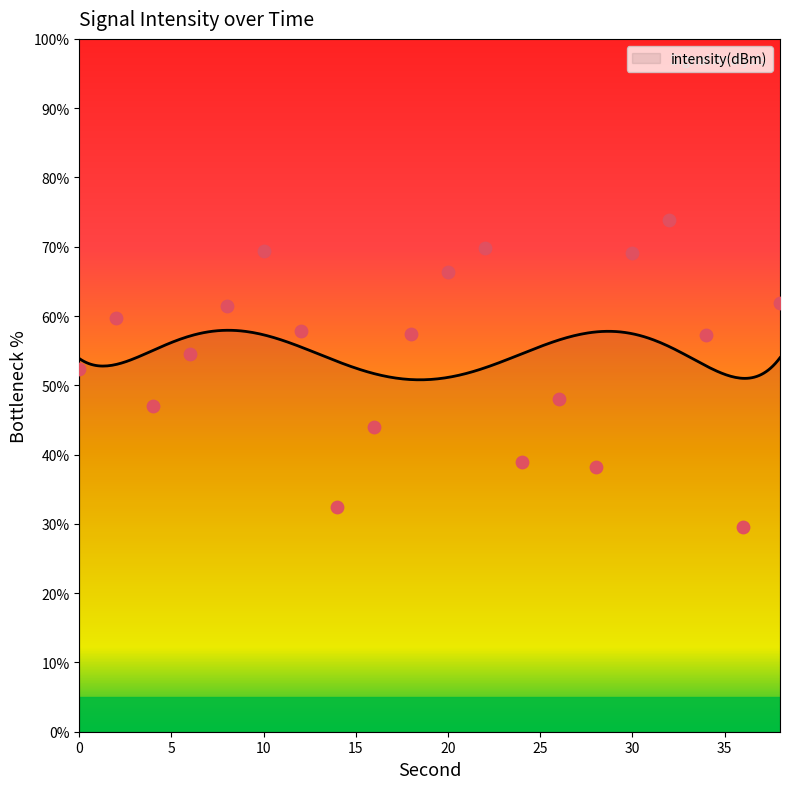

What is the change in value from 22 to 32?

+4.1